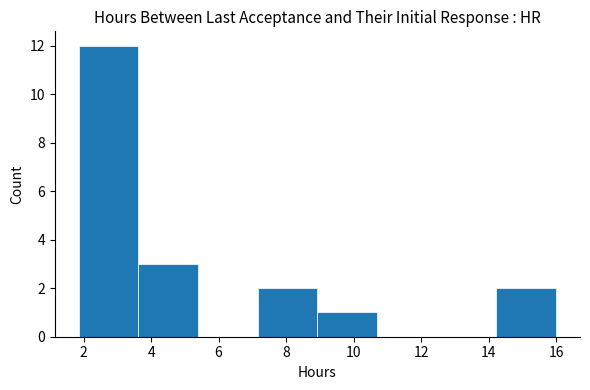

Reading left to right, transcribe this chart: for each bar, give the range it covers on the x-axis and its height. Neither the bar edges nor the heights are printed on the chart, so give them approximately, as read against the axes.

1.8 to 3.6: 12
3.6 to 5.4: 3
5.4 to 7.2: 0
7.2 to 9.0: 2
9.0 to 10.6: 1
10.6 to 12.4: 0
12.4 to 14.2: 0
14.2 to 16.0: 2